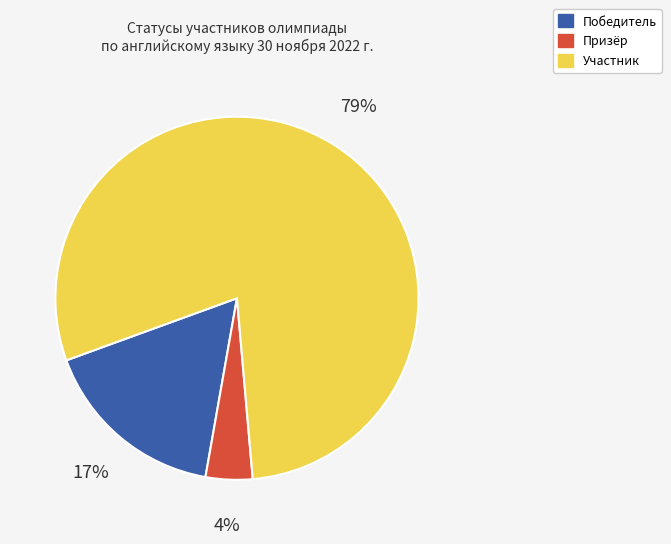

What percentage is the Участник slice, to the nearest percent?

79%